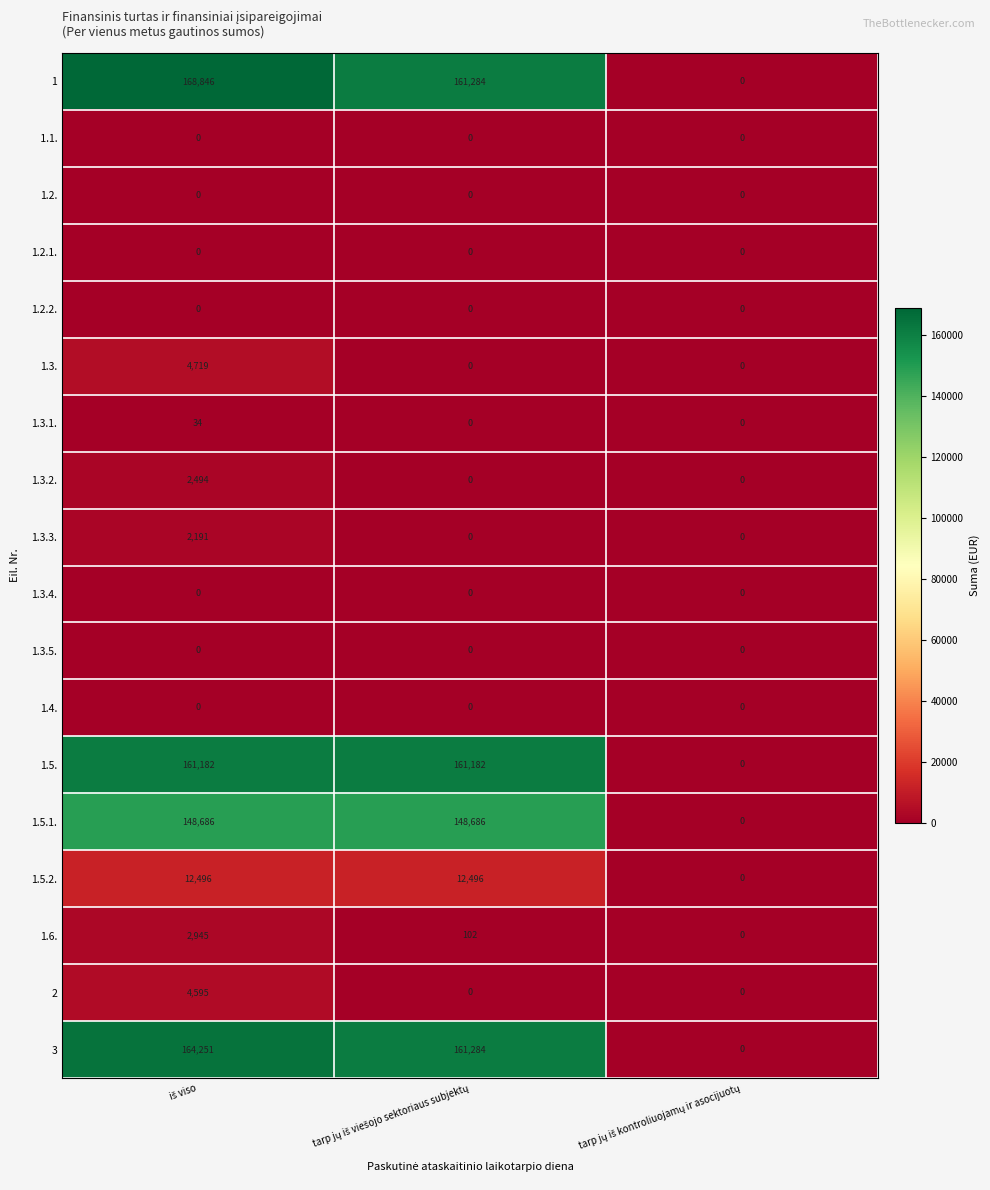

What is the greatest value displayed?

168846